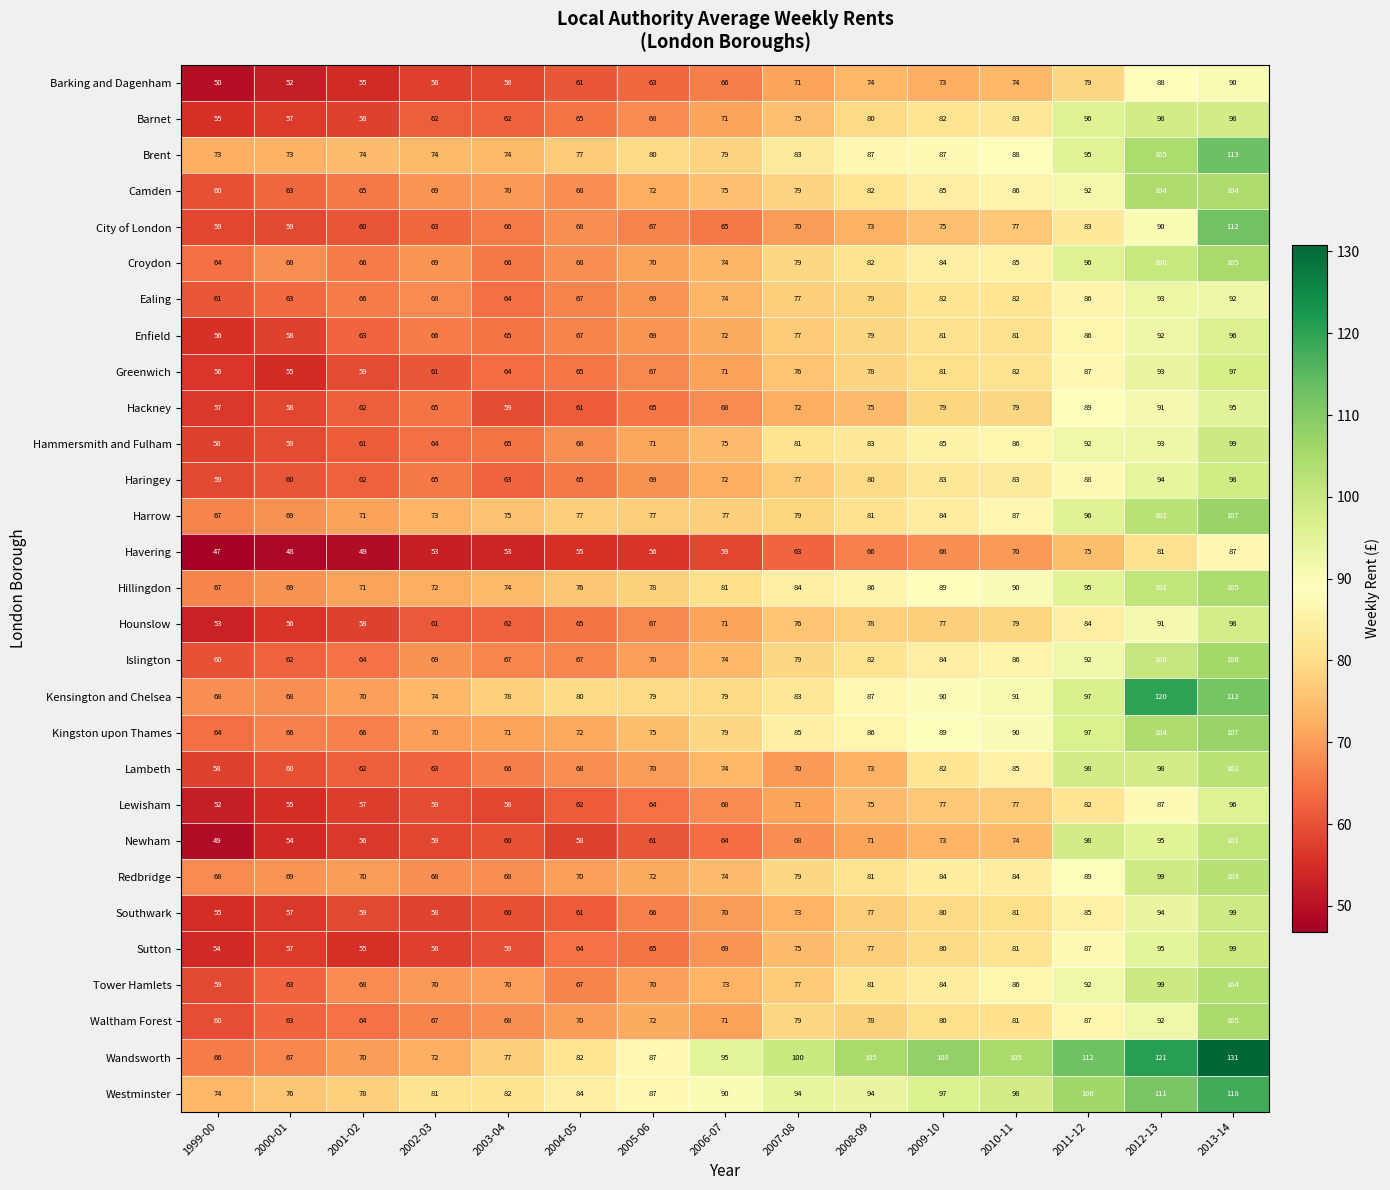

Which series changed the most between 2002-03 and 2004-05?

Wandsworth